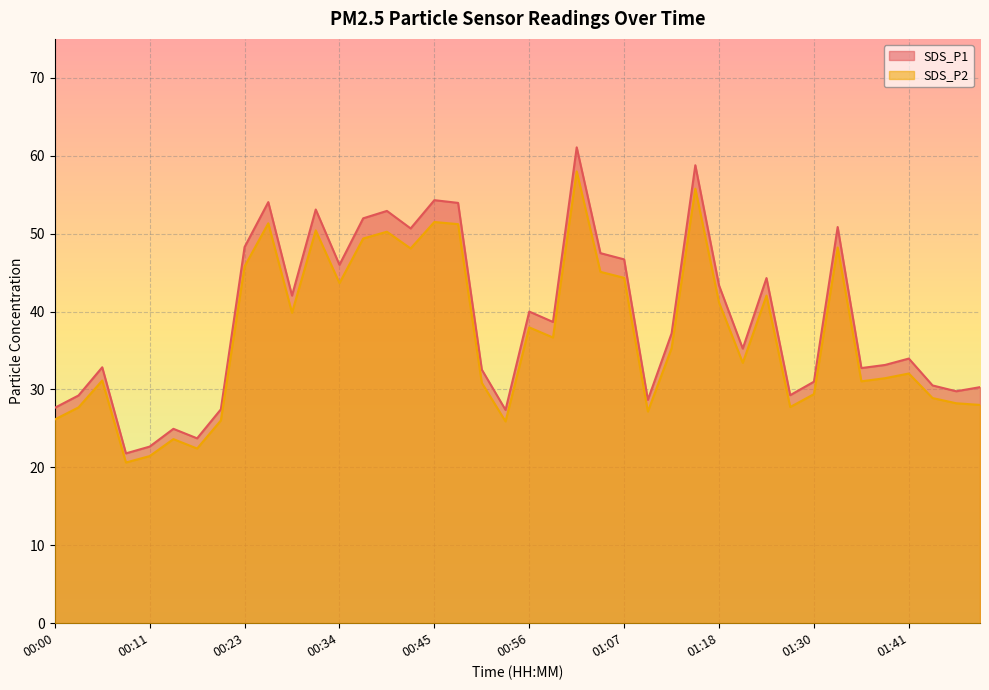

What is the total value across all series at 00:11?

44.1